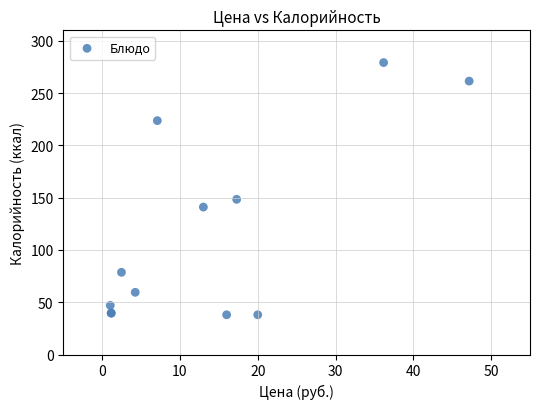

What Y value in the scatter plot is closest to 158?

148.4